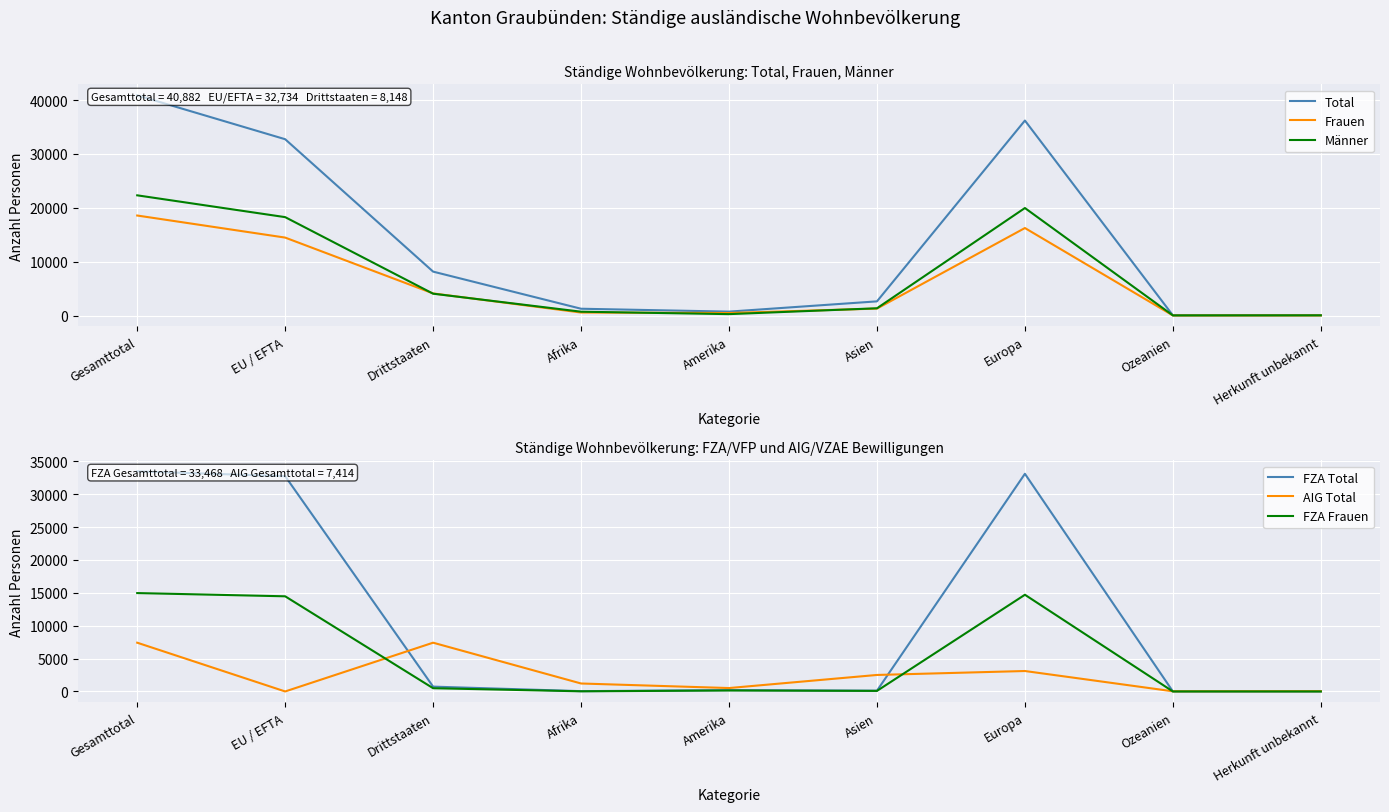

What is the total value across all series at Gesamttotal?

137606